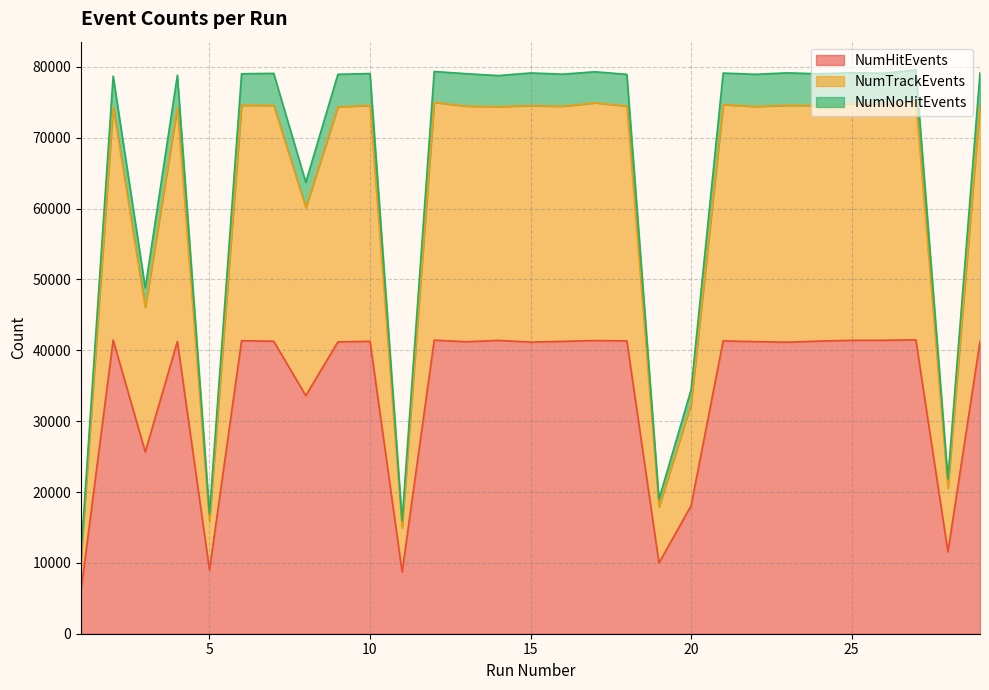

What are all the series names shown in the legend?

NumHitEvents, NumTrackEvents, NumNoHitEvents